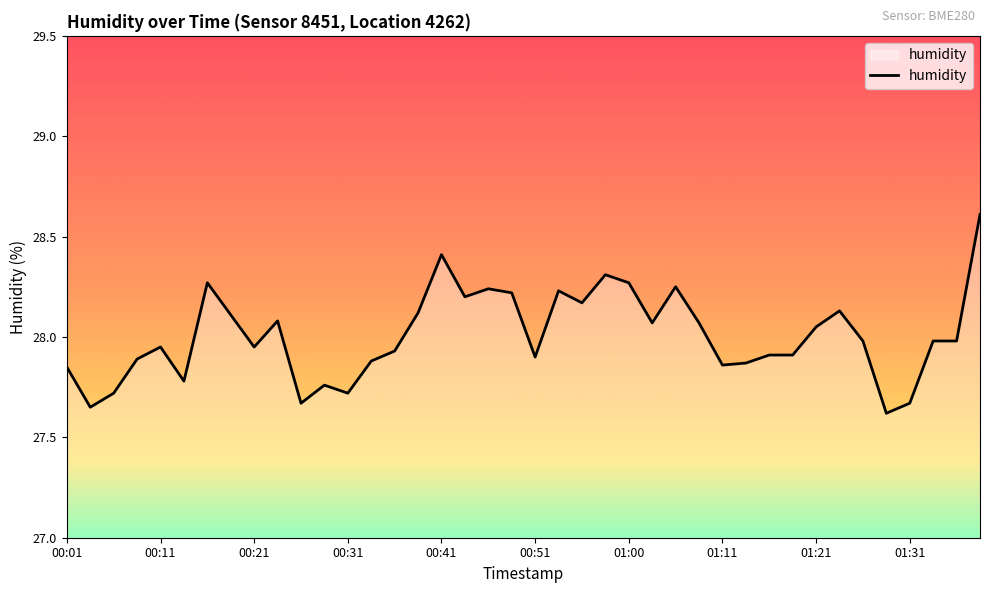

What is the greatest value displayed?

28.6